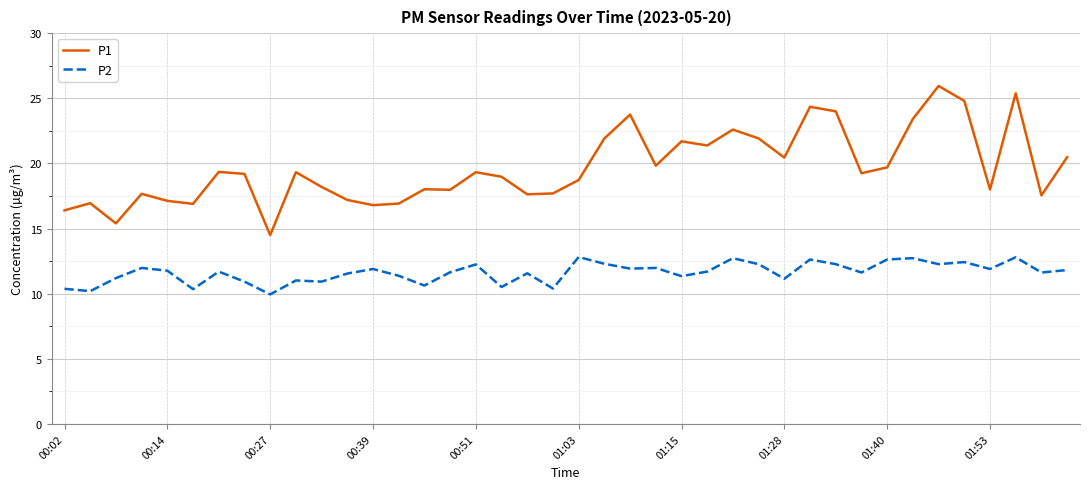

True or false: P2 and P1 cross at least once.

False